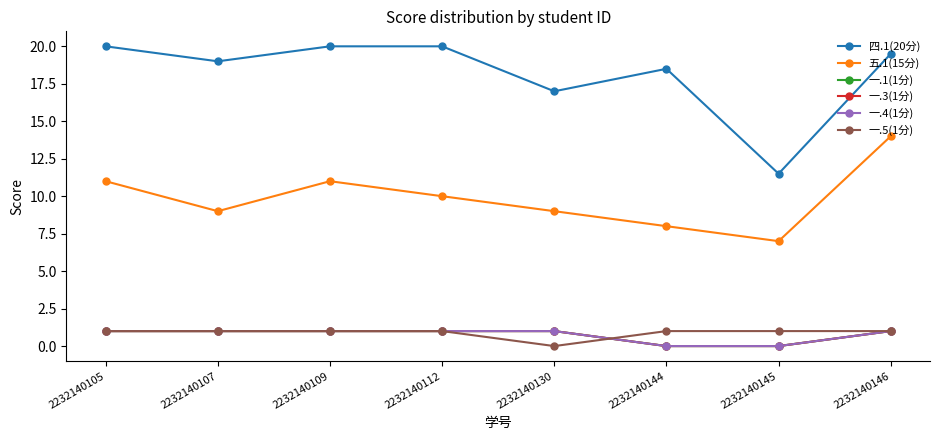

Between 2232140105 and 2232140112, which series saw the biggest shift?

五.1(15分)